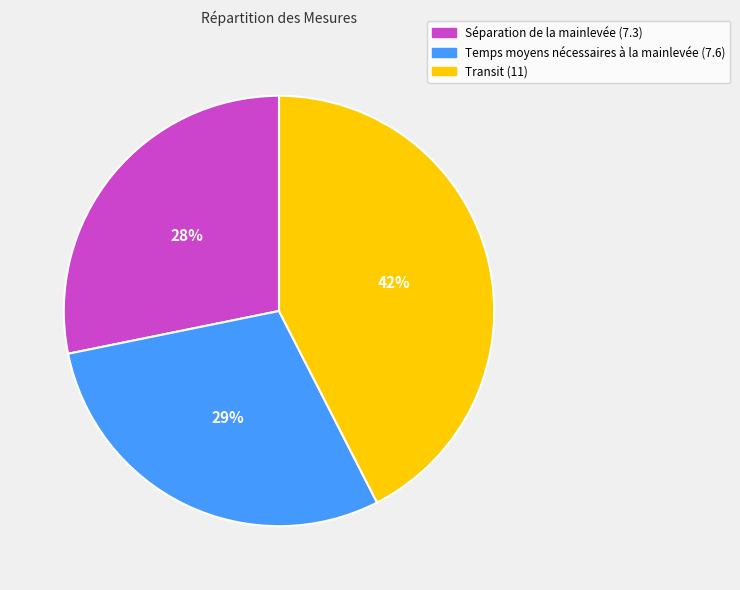

Which category has the smallest portion of the pie?

Séparation de la mainlevée (7.3)